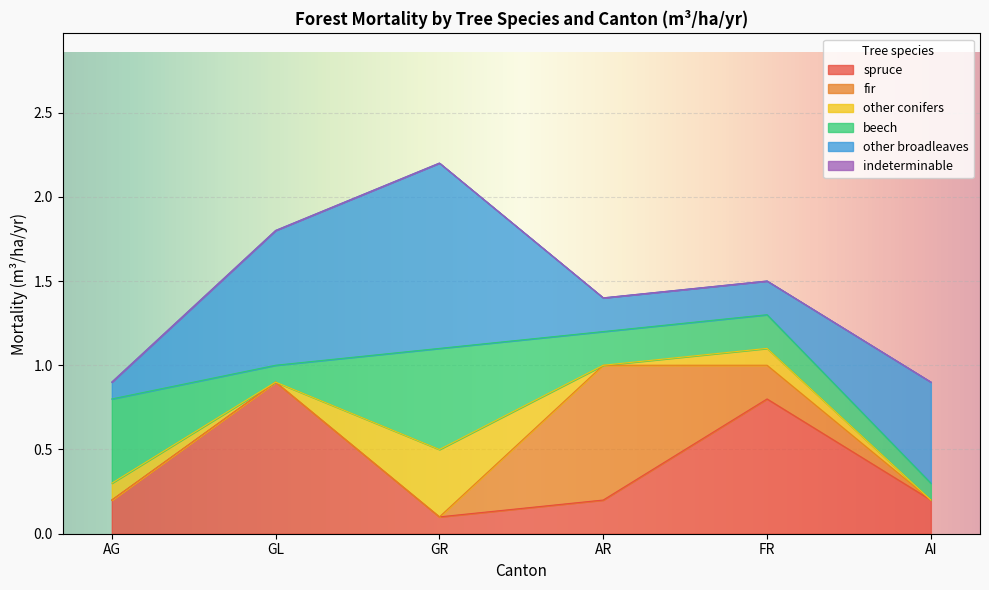

True or false: fir has more than 2 points higher than both neighbors.

False